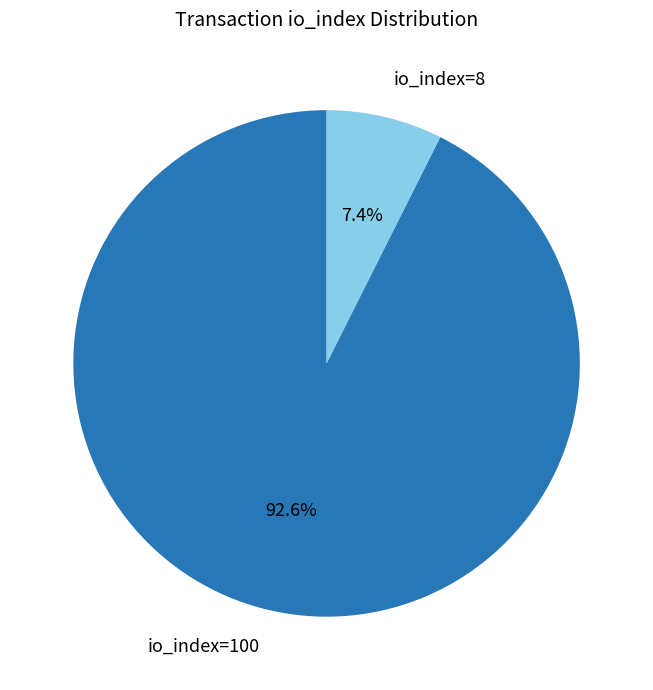

Does io_index=8 account for over 50% of the chart?

No